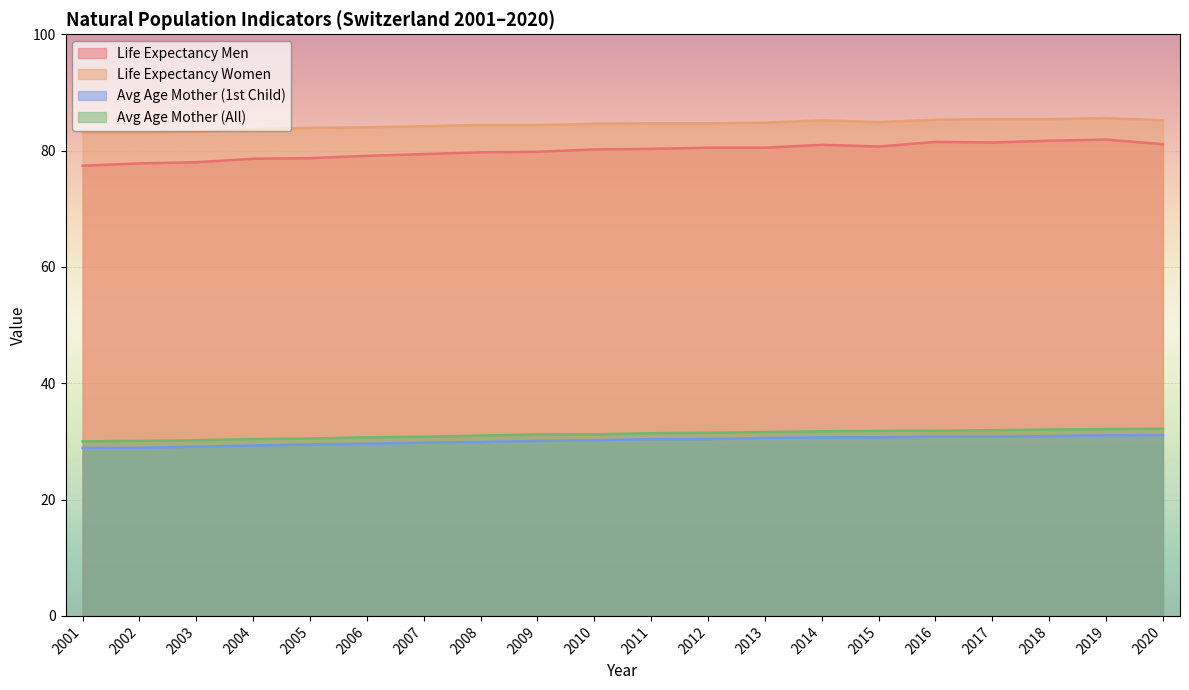

True or false: Life Expectancy Women and Avg Age Mother (1st Child) cross at least once.

False